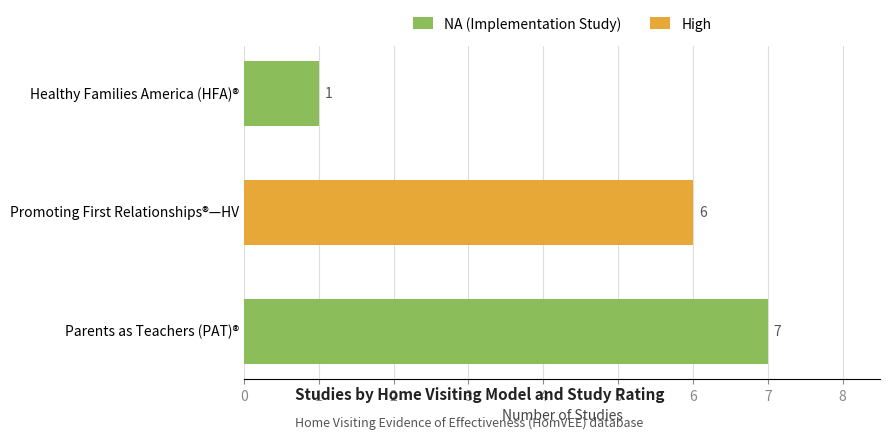

What are all the series names shown in the legend?

NA (Implementation Study), High